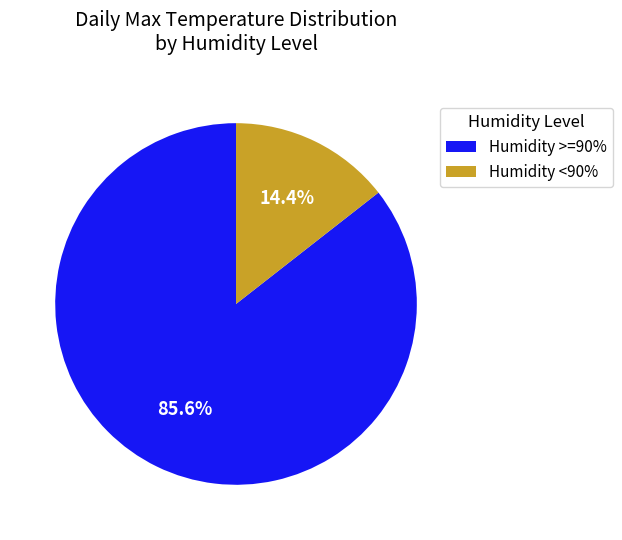

Is there a majority slice in this chart?

Yes